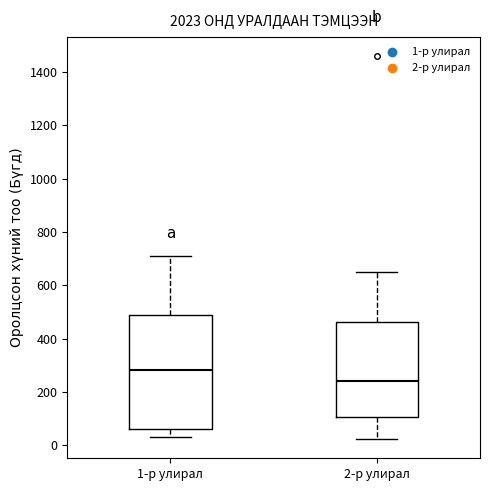

Reading left to right, read every box against the y-axis: the position of its median line, the range the box covers, and the ends of its whiskers. The values are not printed on the chart, so give them approximately, as read against the axis.

1-р улирал: median 280, box 60 to 480, whiskers 40 to 720
2-р улирал: median 240, box 100 to 460, whiskers 20 to 660